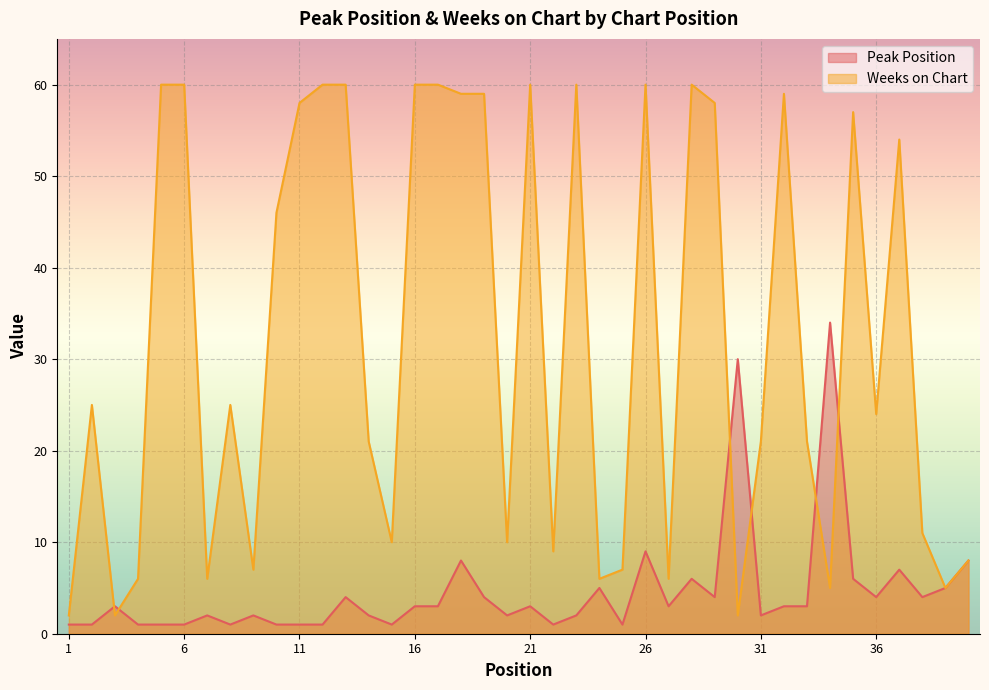

What is the approximate value of Weeks on Chart at 30?

2